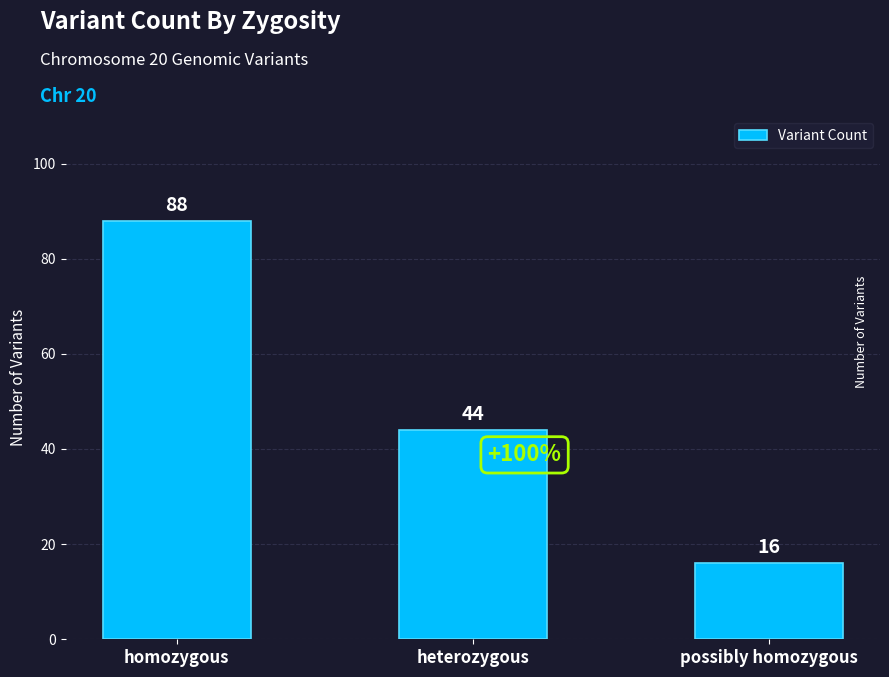

What is the sum of all values?

148